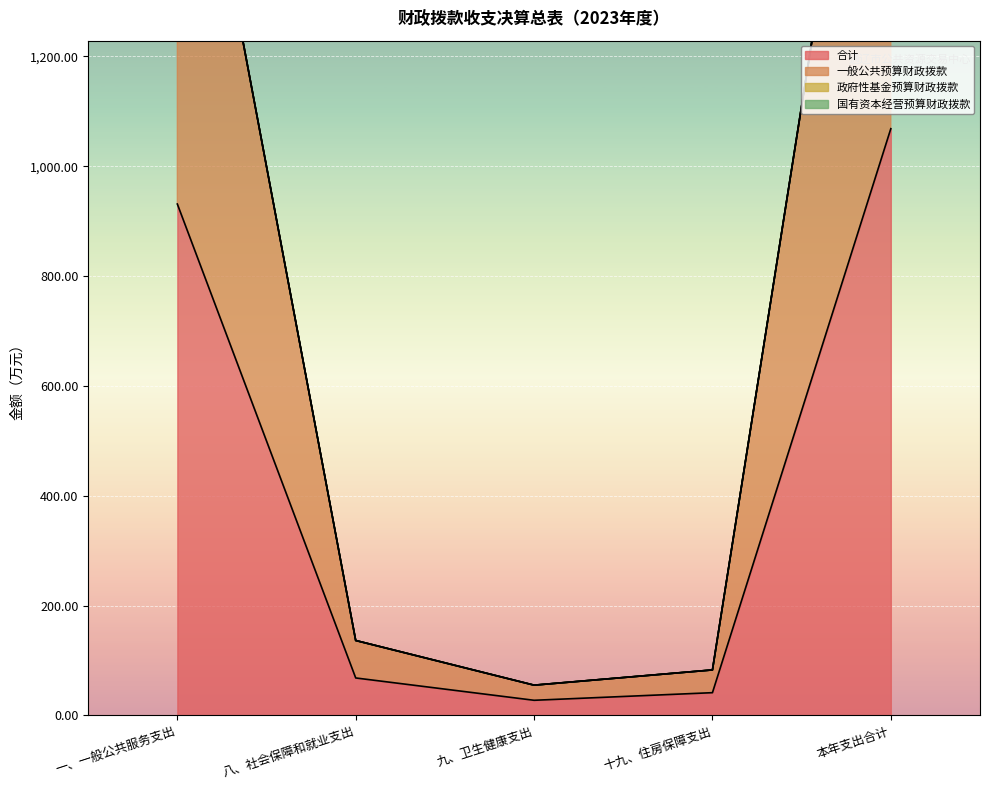

Which category has the highest value across all series?

本年支出合计